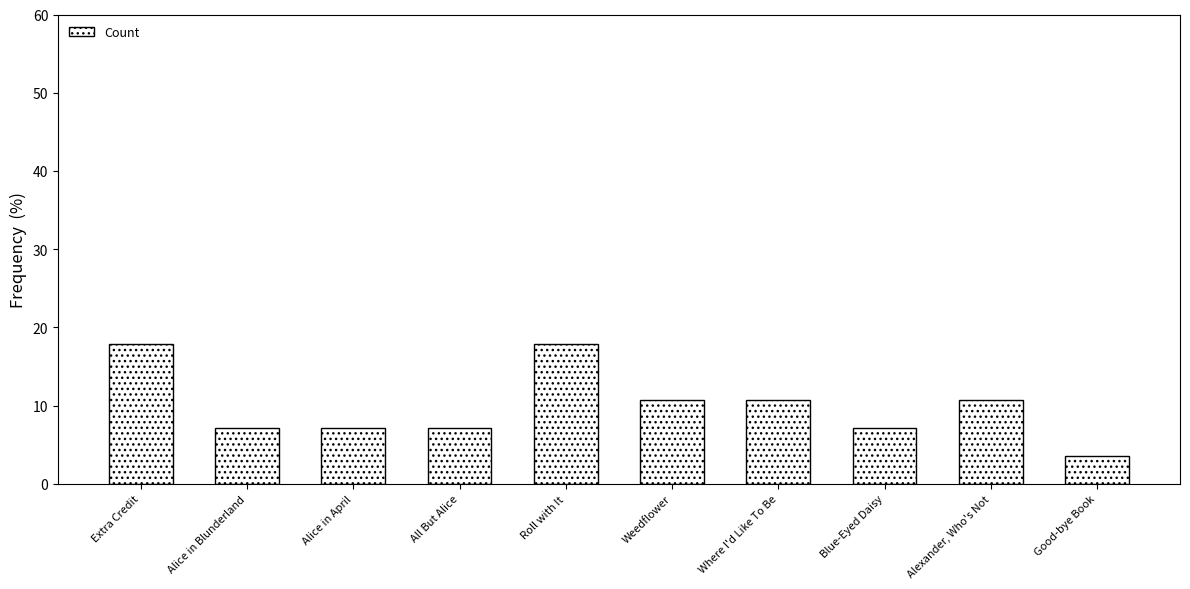

What is the minimum value shown in the chart?

3.6